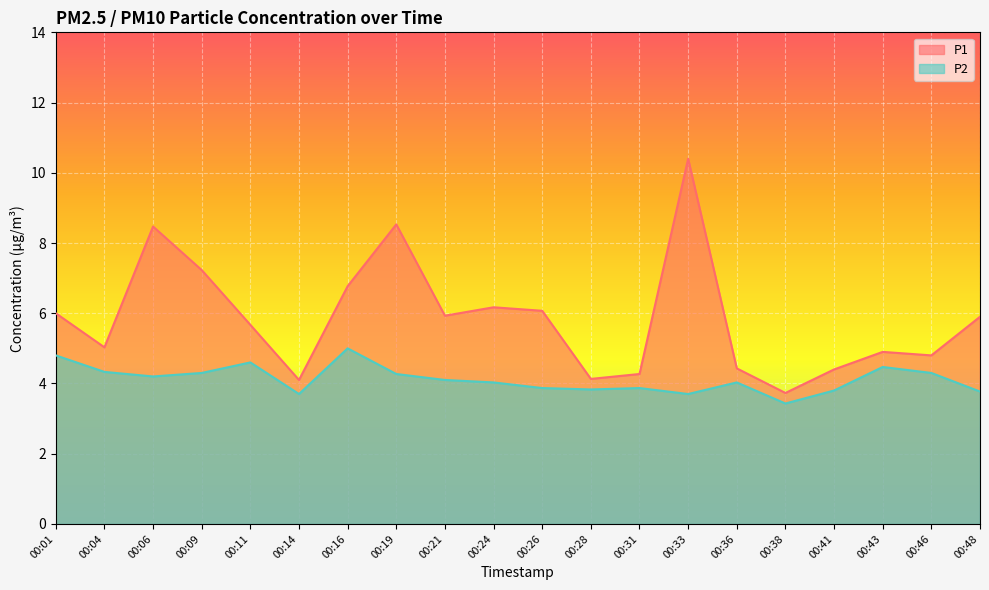

Where is the first local maximum for P1?

00:06